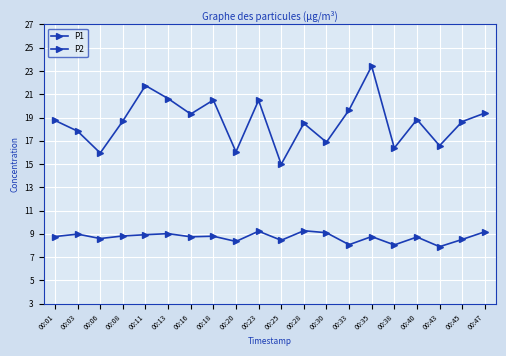

Which has a higher value, 00:33 or 00:47?

00:33